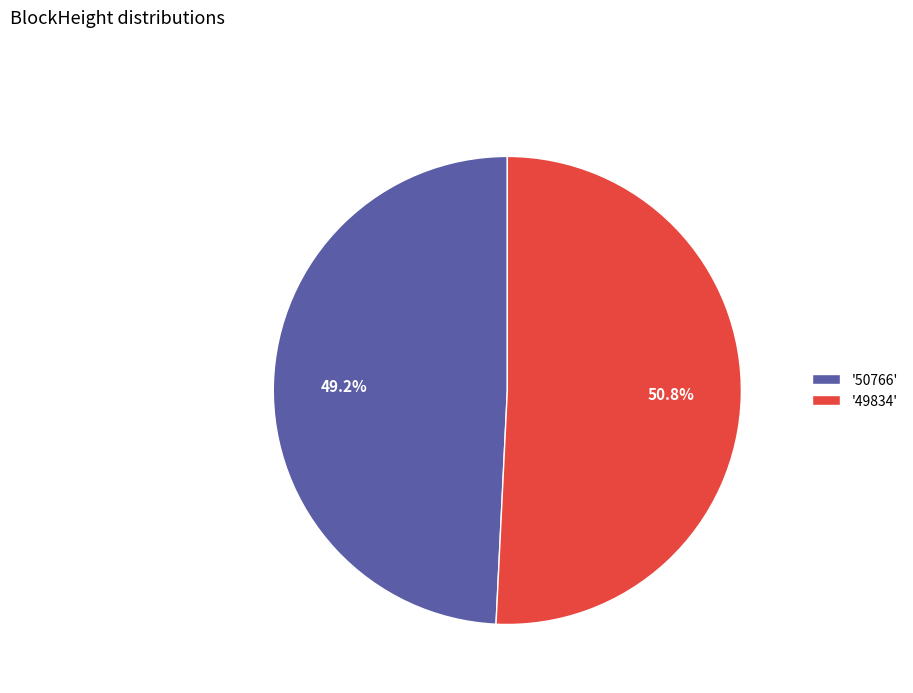

Rank the categories by value from lowest to highest.

'50766', '49834'